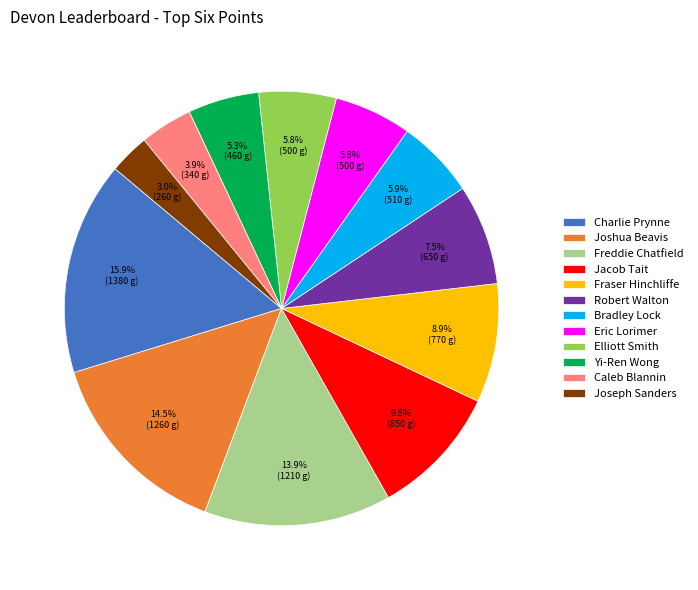

Which has a higher value, Yi-Ren Wong or Fraser Hinchliffe?

Fraser Hinchliffe